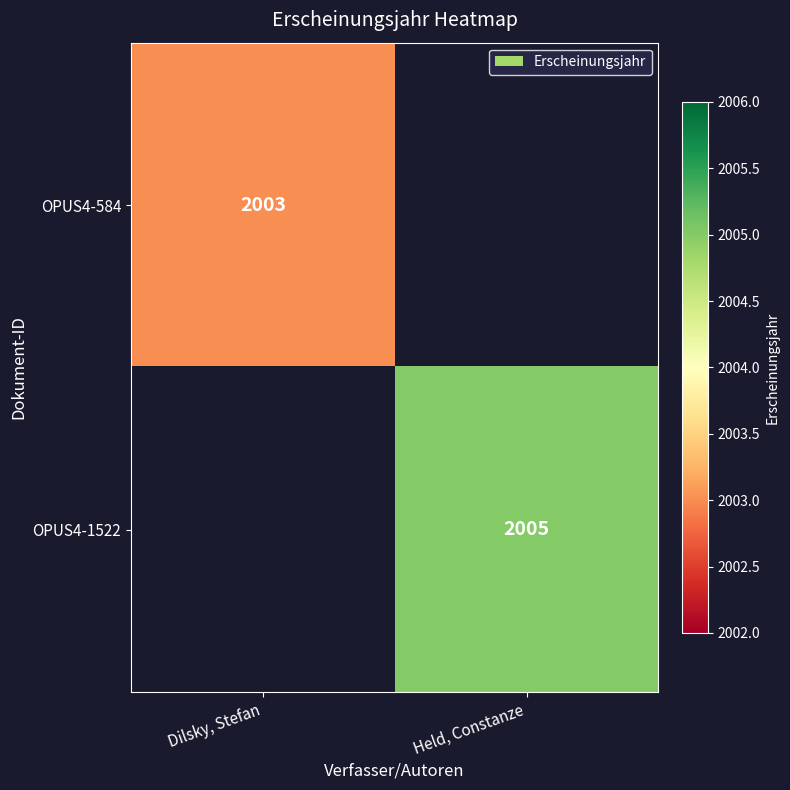

The value of OPUS4-1522 at Held, Constanze is 3404. True or false?

False